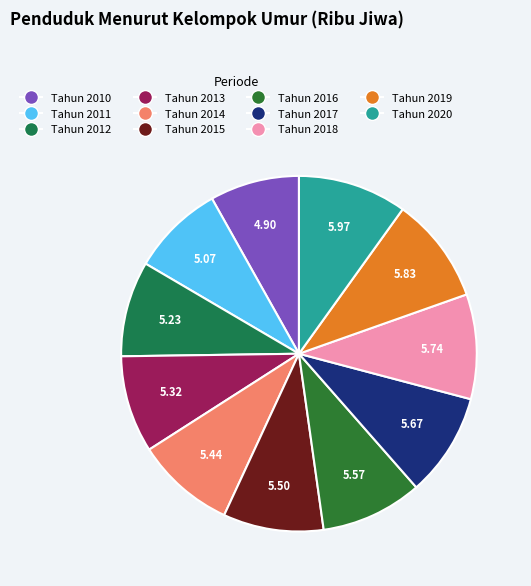

Is the sum of Tahun 2015 and Tahun 2020 greater than half?

No